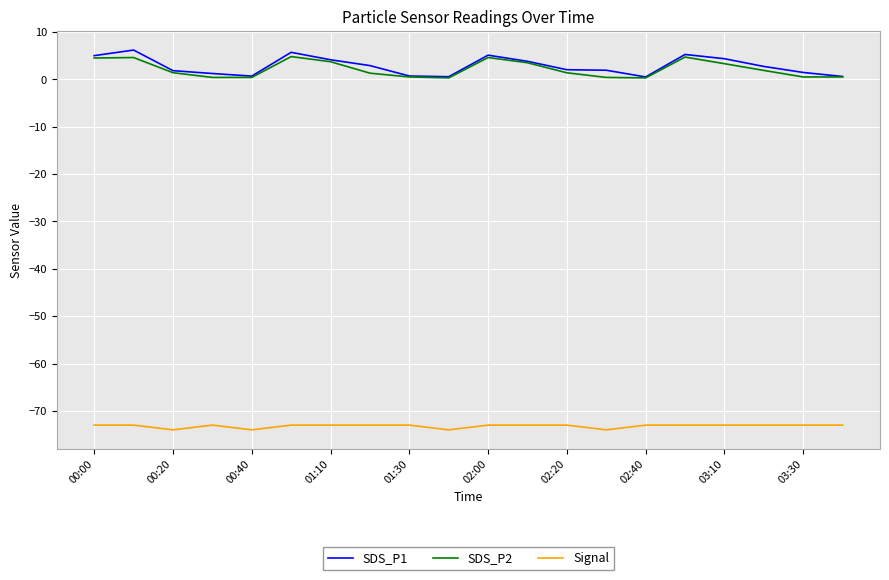

What is the greatest value displayed?

6.2